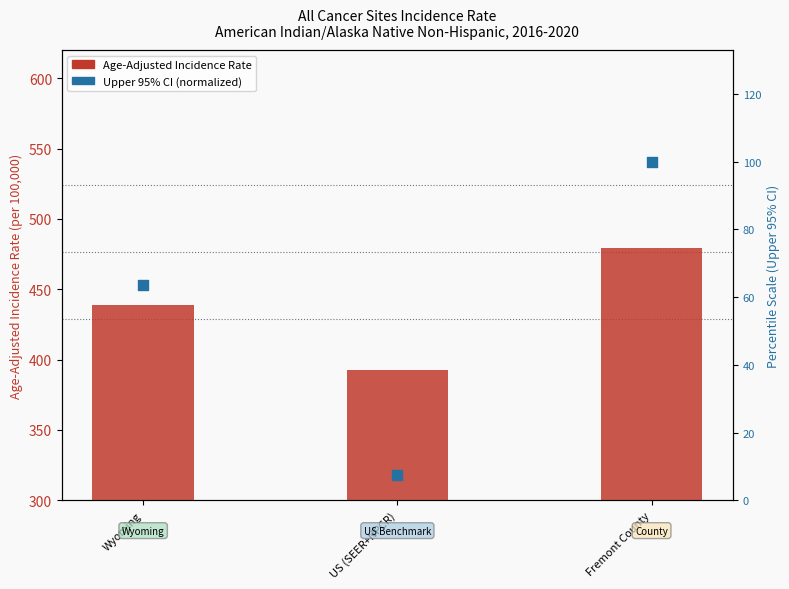

Which series reaches the minimum Y coordinate?

Upper 95% CI (percentile)